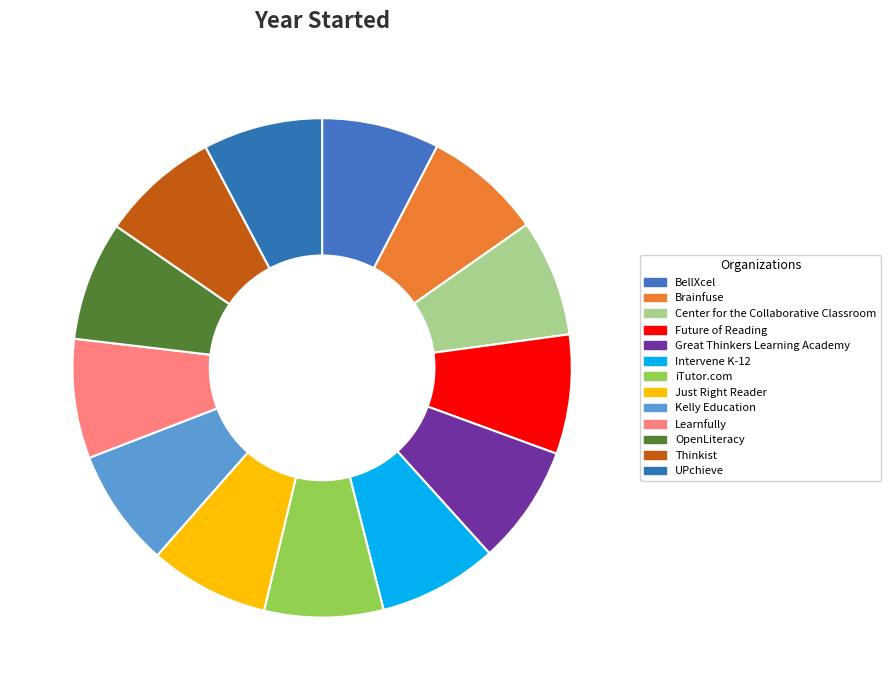

What percentage is the Kelly Education slice, to the nearest percent?

8%